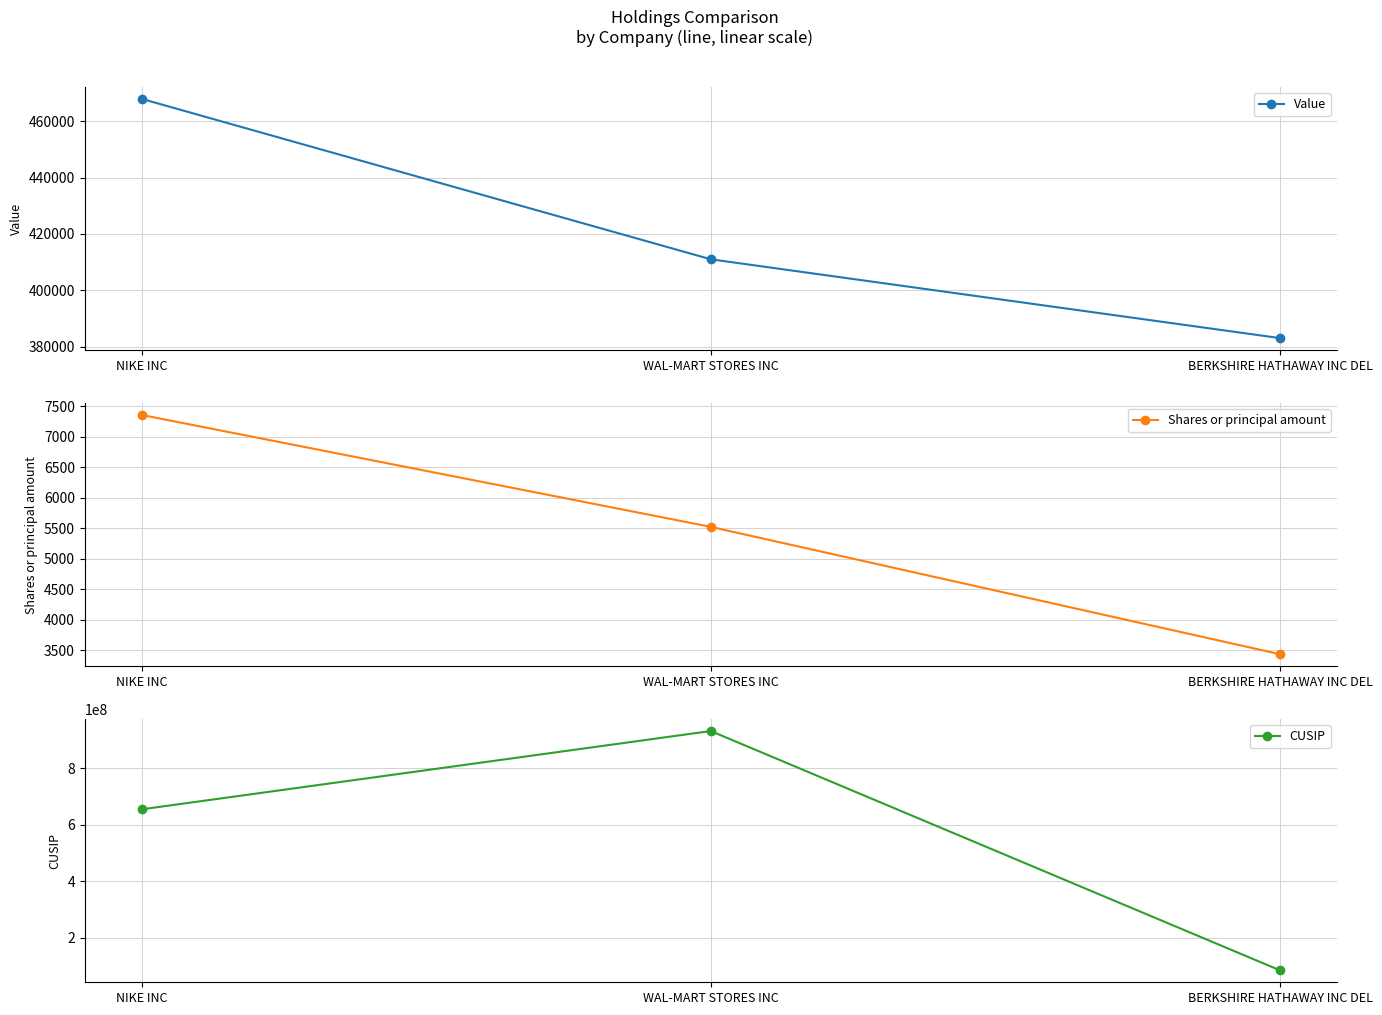

At which category does the chart reach its peak across all series?

WAL-MART STORES INC